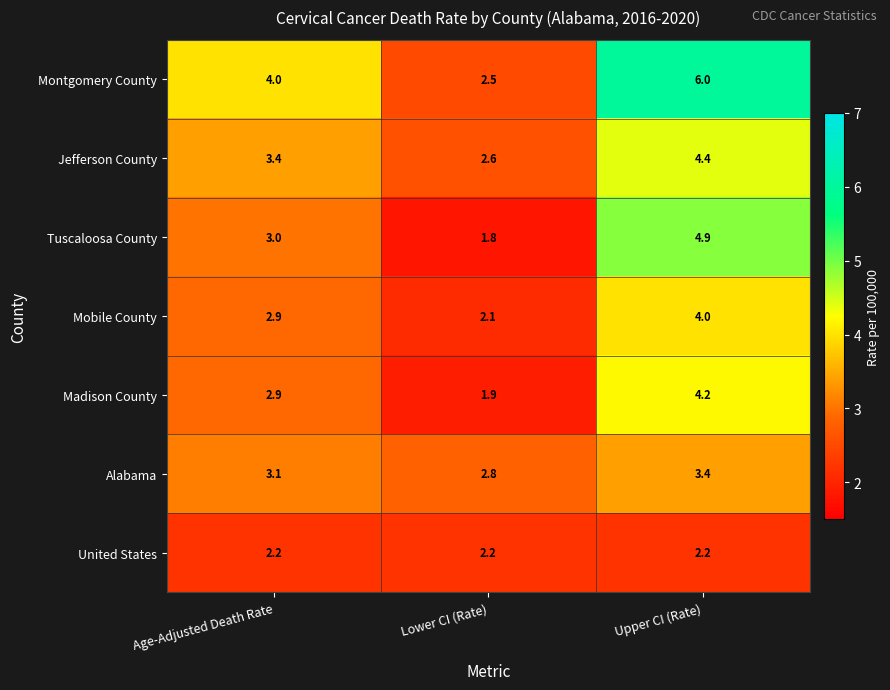

How many distinct data groups are displayed?

7